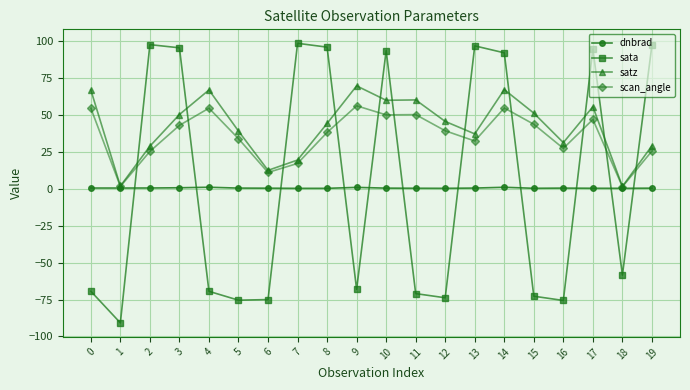

What is the value of the dnbrad point at the 9th from the left?

0.3